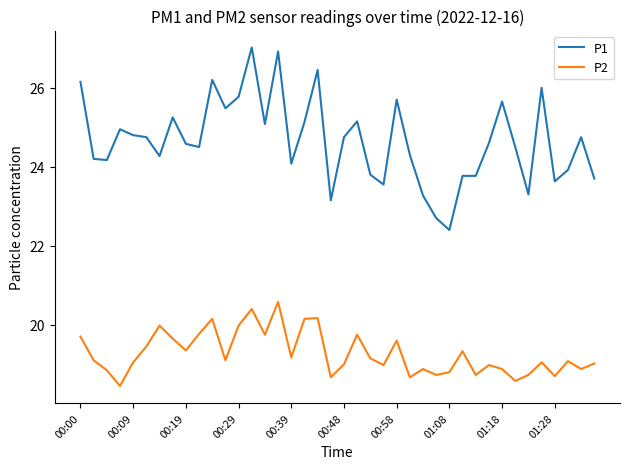

At how many categories does at least one series exceed 19?

40